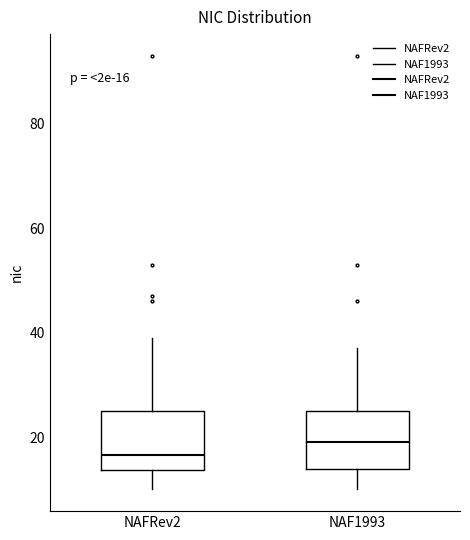

Which box has the highest median line?

NAF1993